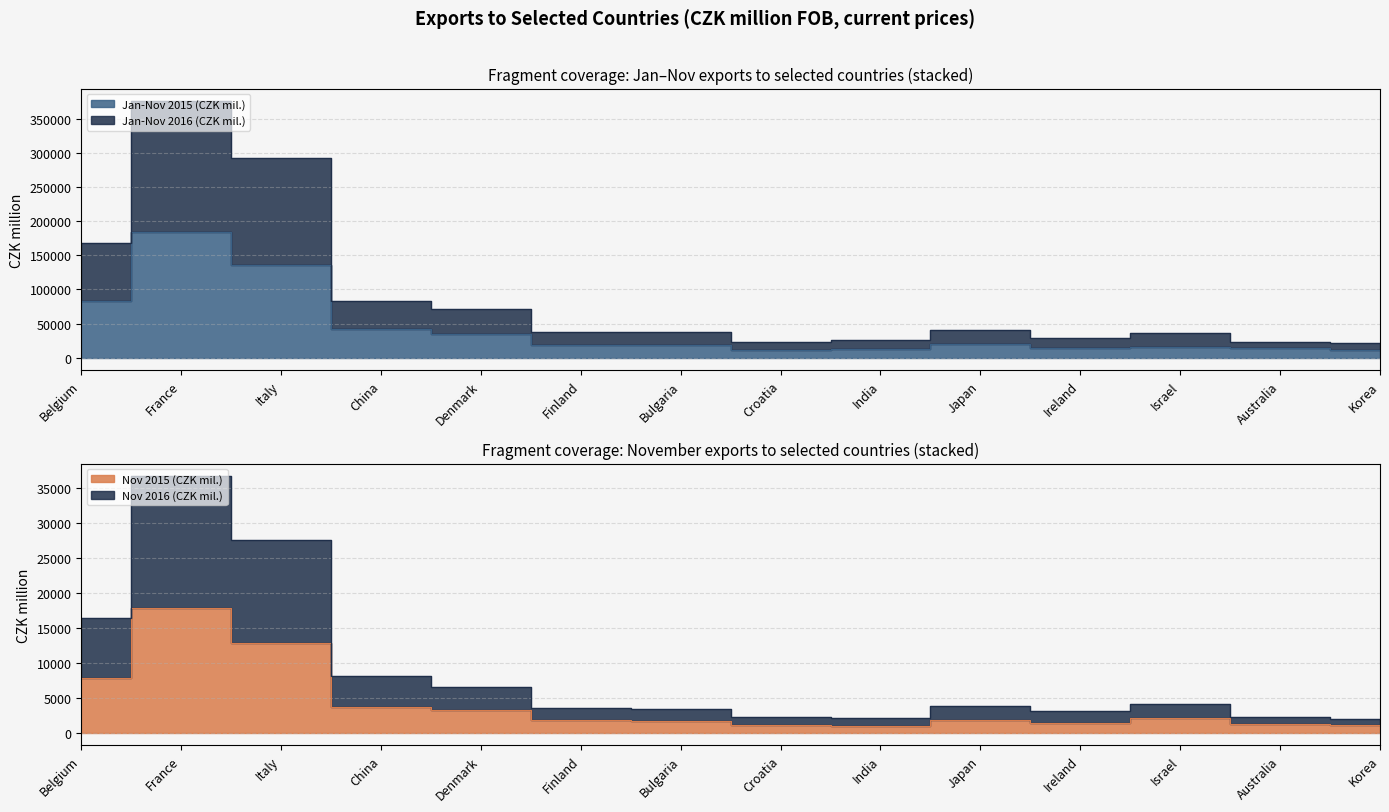

Reading left to right, list all the values displayed in this chart.

Jan-Nov 2015 (CZK mil.): Belgium=82818	France=184249	Italy=136178	China=41454	Denmark=34311	Finland=18968	Bulgaria=18864	Croatia=11090	India=12402	Japan=19517	Ireland=13520	Israel=14951	Australia=13961	Korea=11439
Jan-Nov 2016 (CZK mil.): Belgium=168515	France=375984	Italy=293655	China=83248	Denmark=71125	Finland=38032	Bulgaria=37022	Croatia=22585	India=26033	Japan=40237	Ireland=28843	Israel=36355	Australia=23597	Korea=20982
Nov 2015 (CZK mil.): Belgium=7788	France=17865	Italy=12864	China=3679	Denmark=3195	Finland=1861	Bulgaria=1584	Croatia=1073	India=923	Japan=1755	Ireland=1388	Israel=2045	Australia=1260	Korea=1016
Nov 2016 (CZK mil.): Belgium=16344	France=36619	Italy=27568	China=8127	Denmark=6558	Finland=3559	Bulgaria=3320	Croatia=2164	India=2060	Japan=3863	Ireland=3030	Israel=4051	Australia=2220	Korea=1971